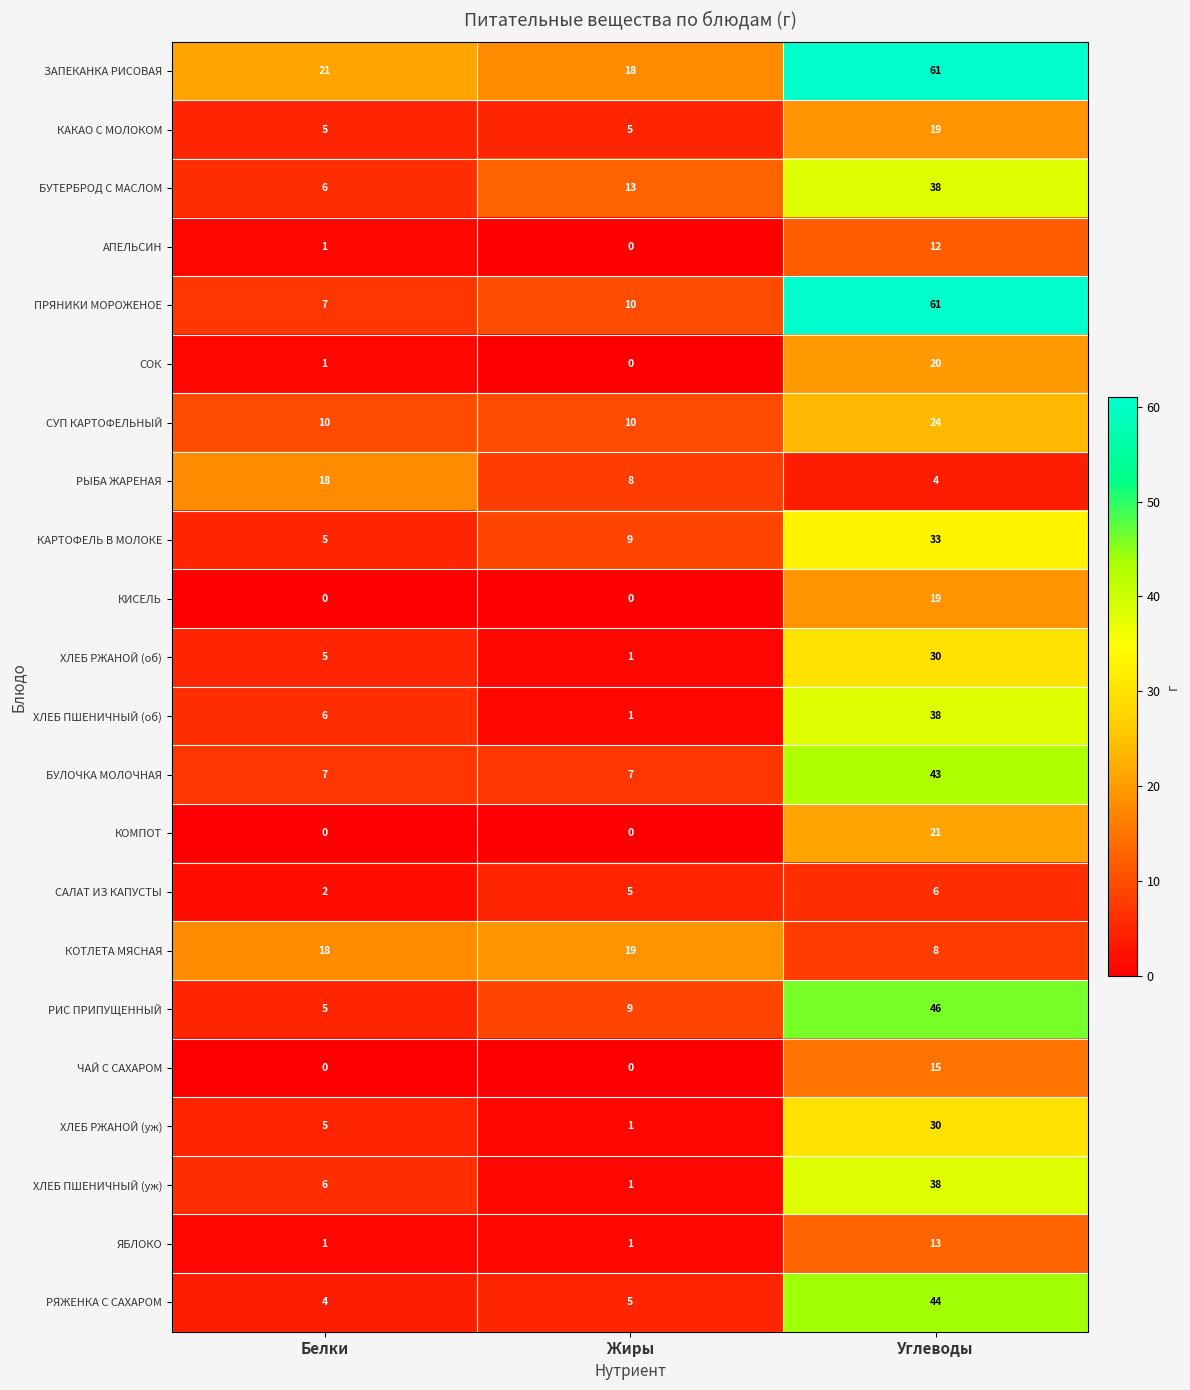

What is the spread (max minus min) of values at Углеводы?

57